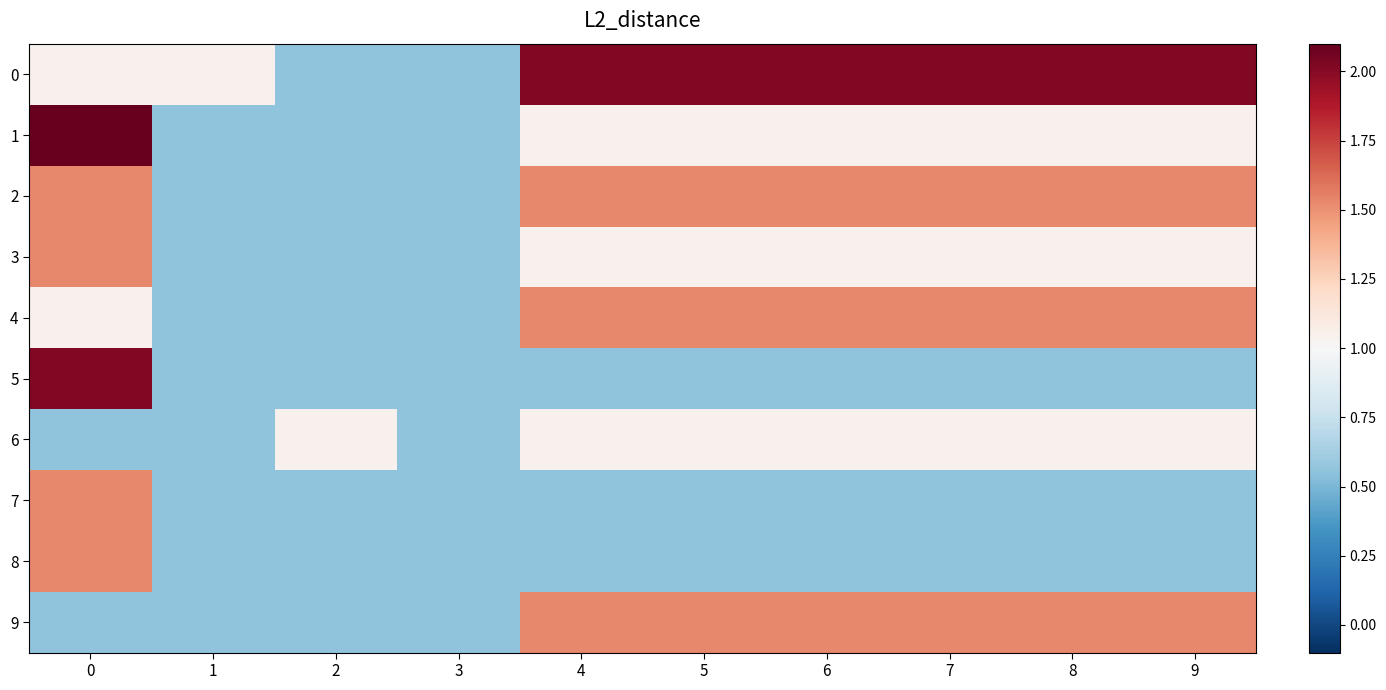

What is the total value across all series at 9?

2.8